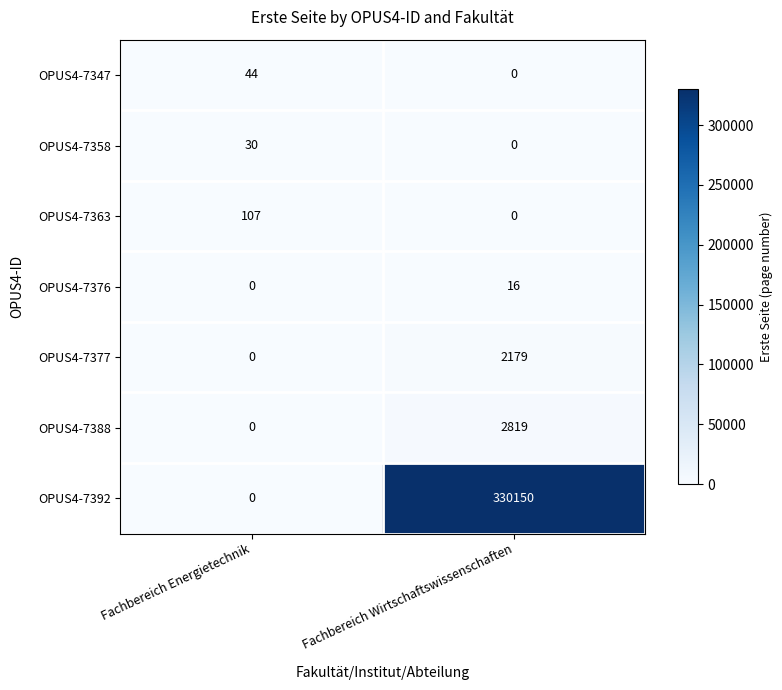

Reading left to right, transcribe all the data shown in this chart.

OPUS4-7347: 44	0
OPUS4-7358: 30	0
OPUS4-7363: 107	0
OPUS4-7376: 0	16
OPUS4-7377: 0	2179
OPUS4-7388: 0	2819
OPUS4-7392: 0	330150